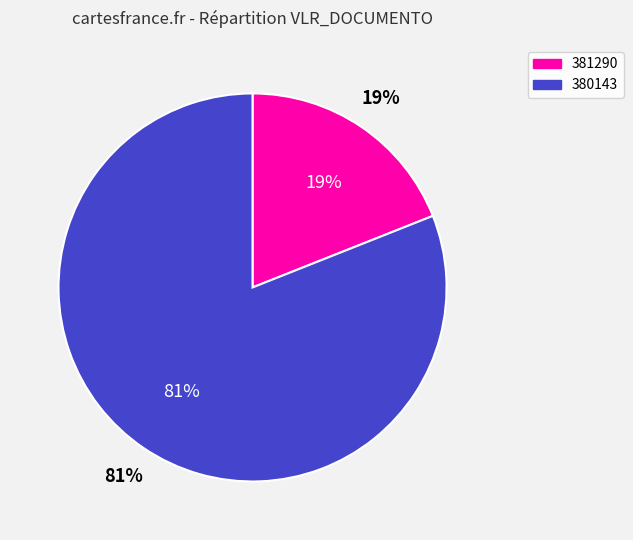

How many segments does this pie chart have?

2